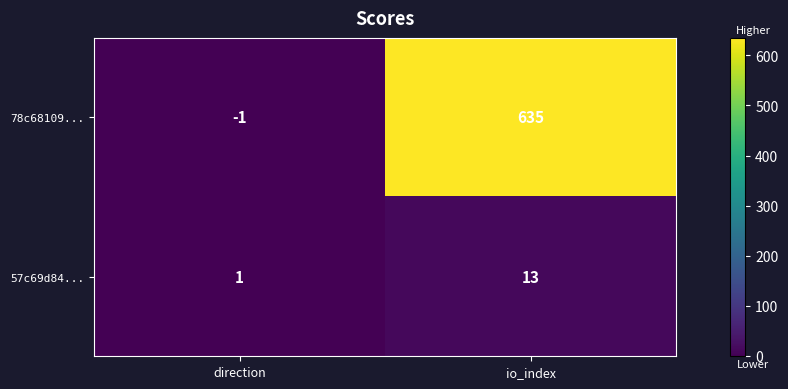

Which series has the widest spread of values?

78c68109...